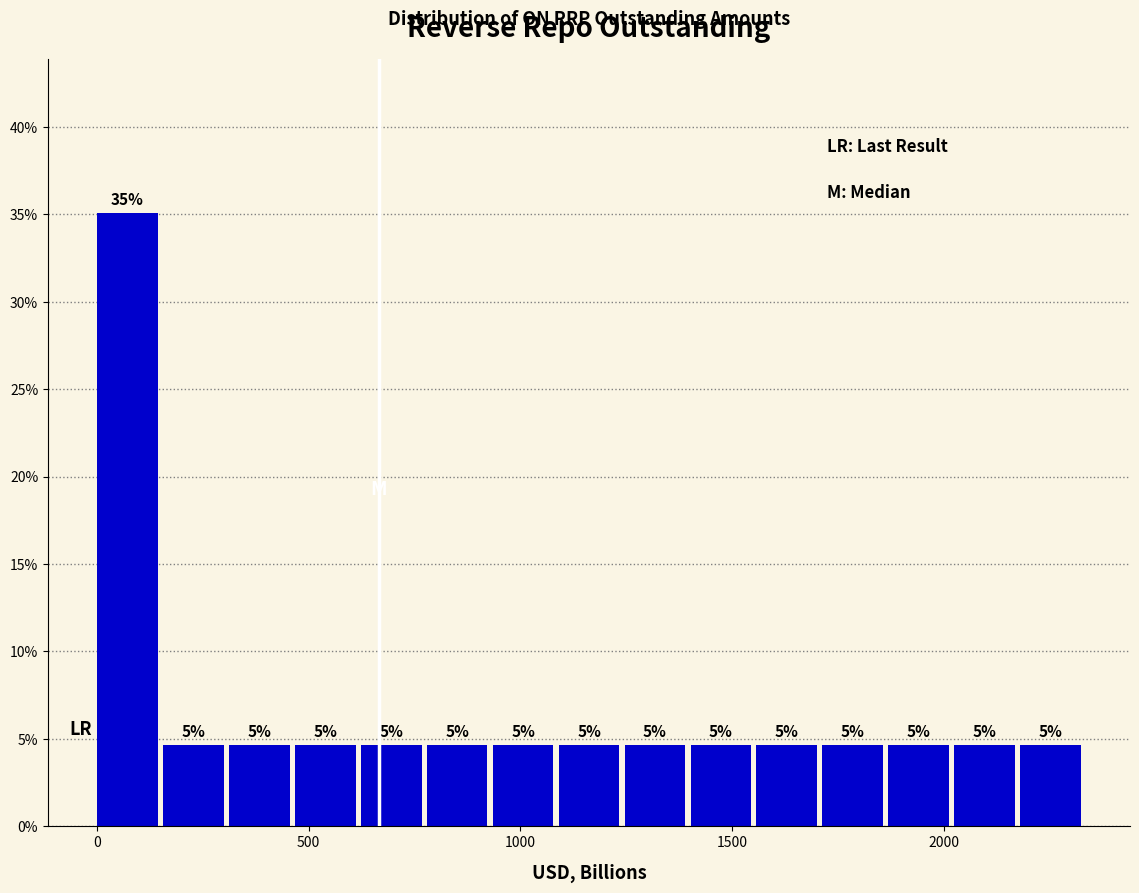

Around what value on the x-axis is the tallest bar? Give the approximate position of its centre, as read against the axis.

50